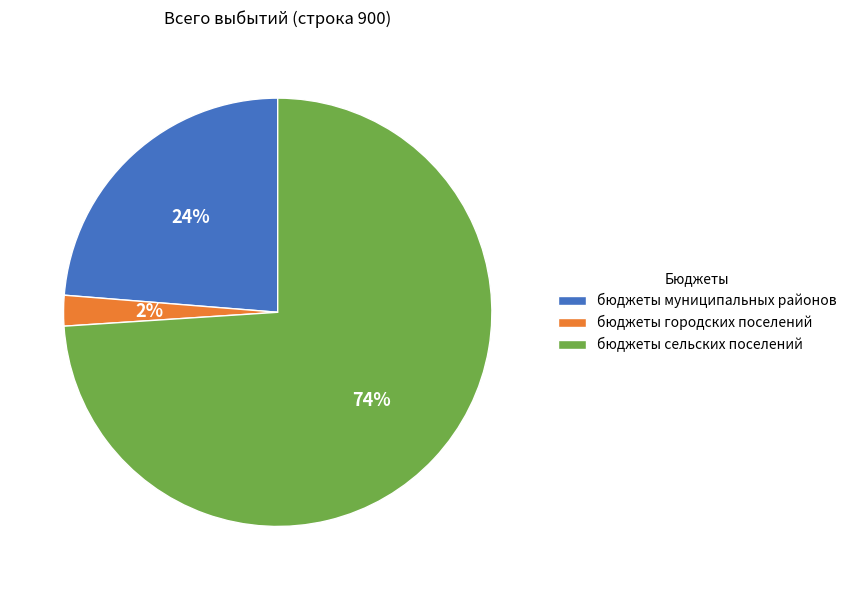

Between бюджеты сельских поселений and бюджеты городских поселений, which is larger?

бюджеты сельских поселений